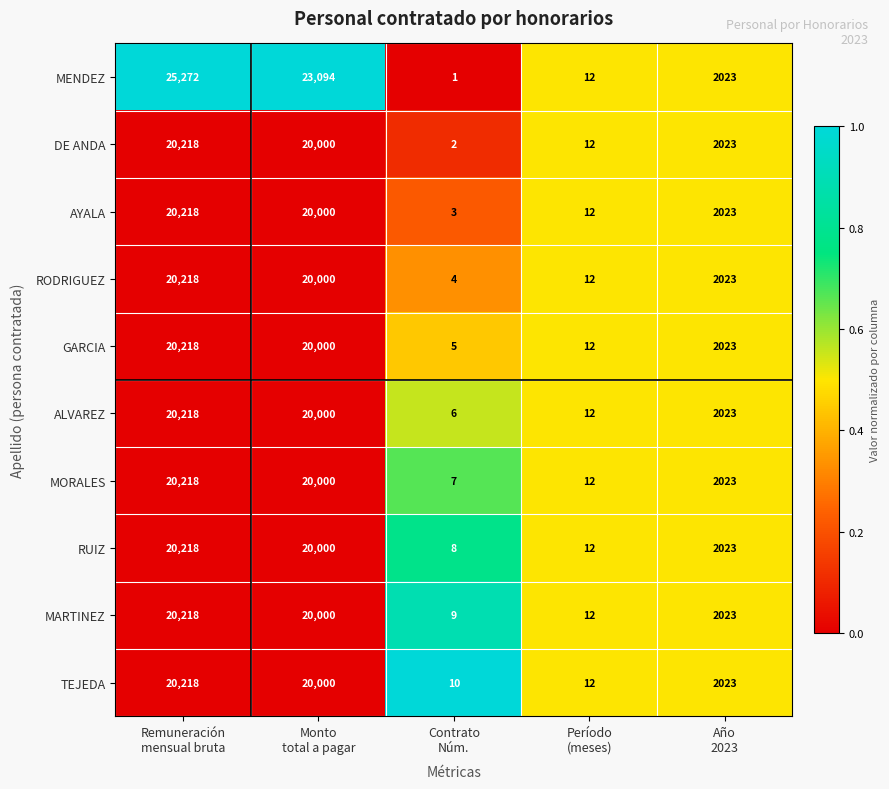

What is the sum of all GARCIA values?

42258